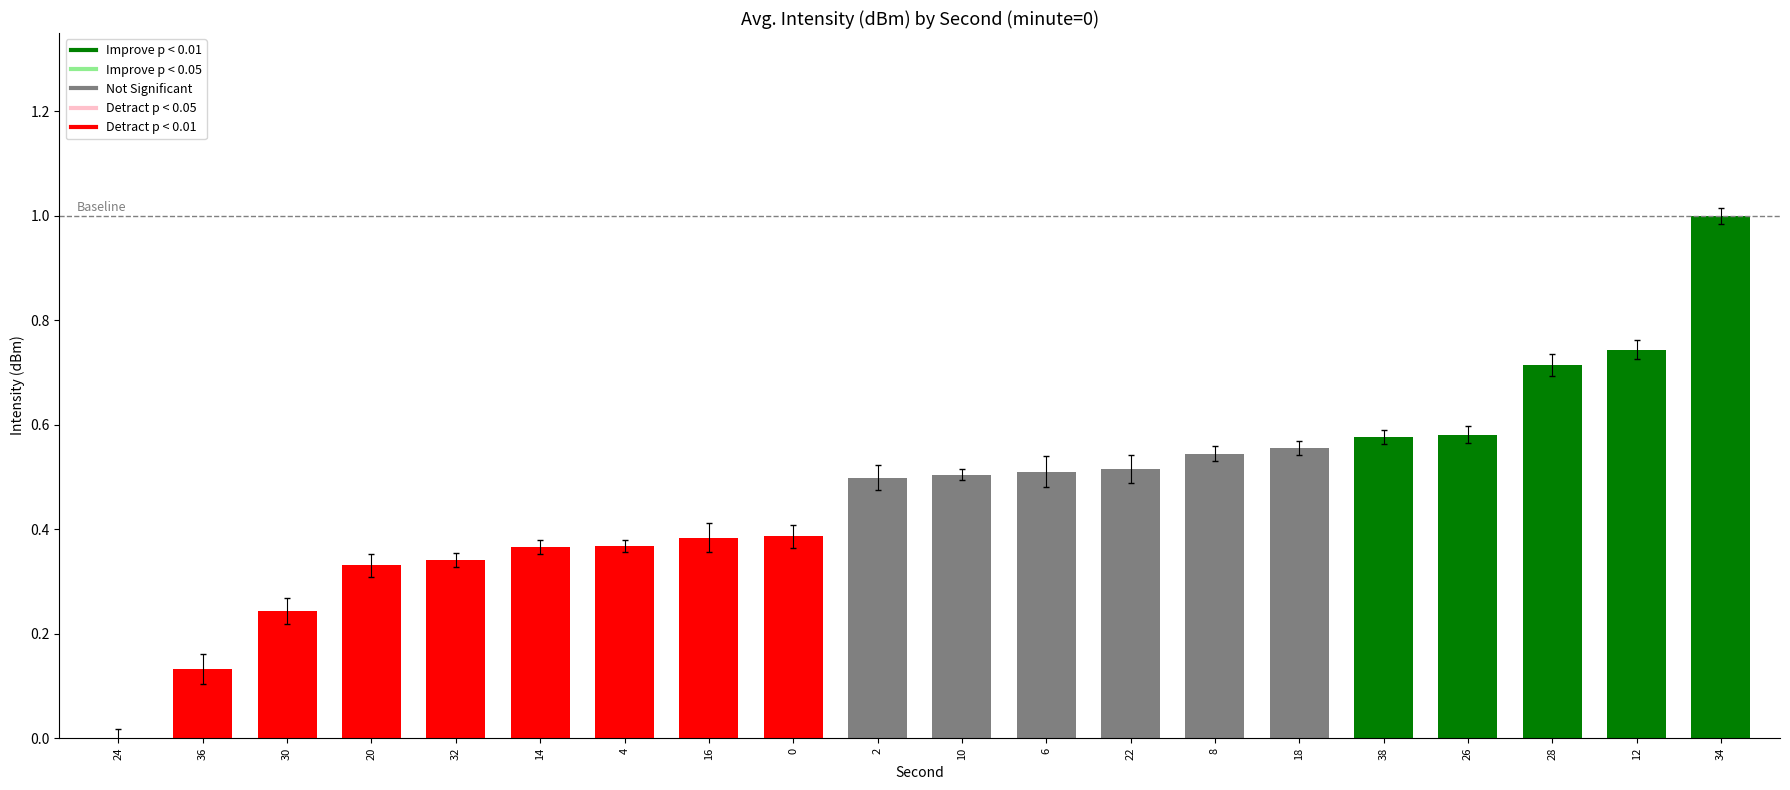

True or false: the data shows 0.5 at 6.

True